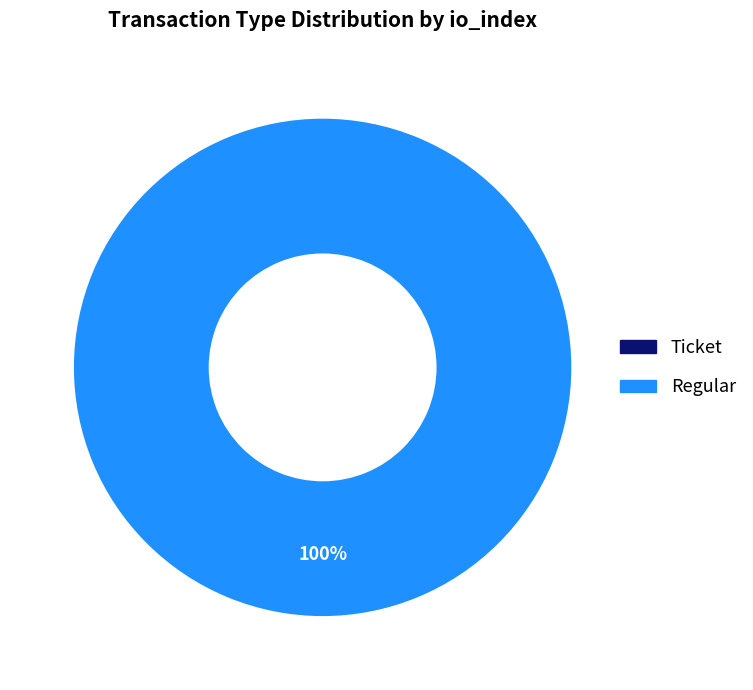

Which has a higher value, Ticket or Regular?

Regular